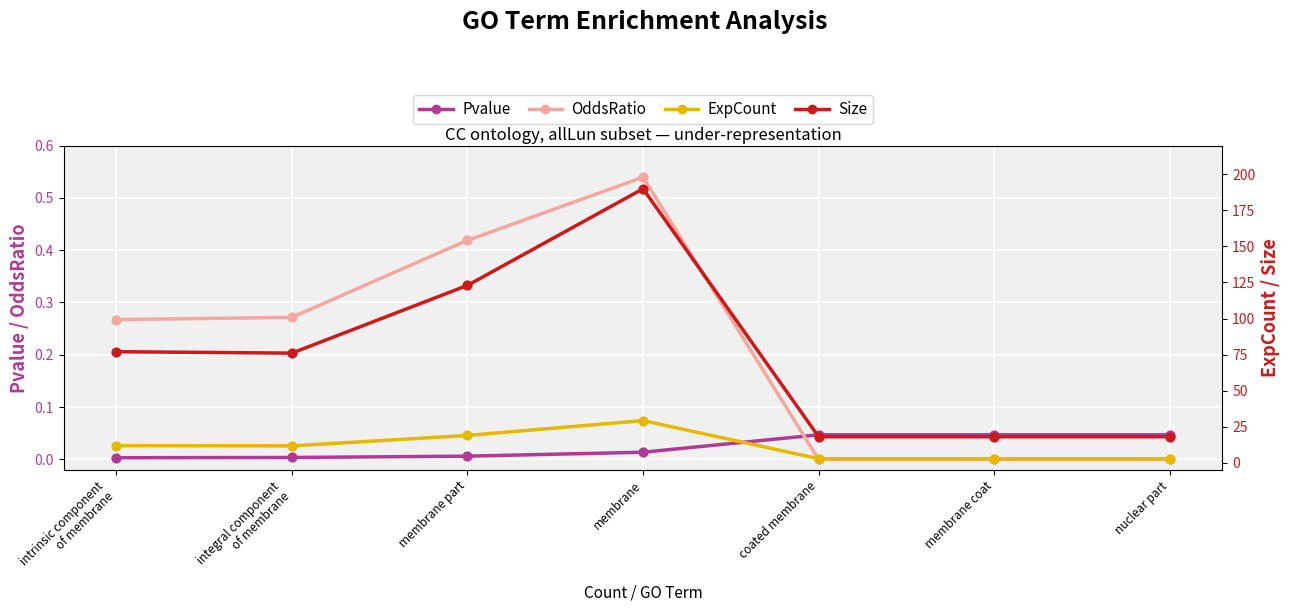

Which series reaches the maximum Y coordinate?

Size